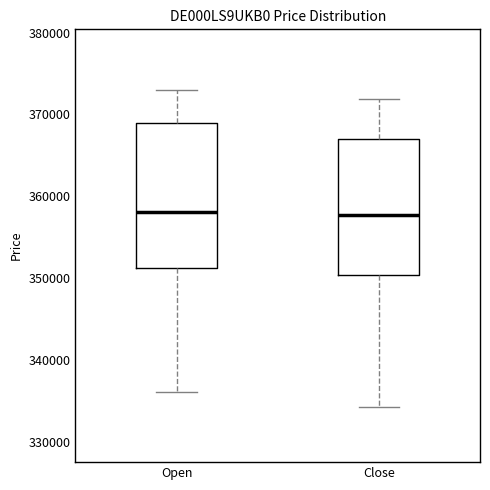

Reading left to right, read every box against the y-axis: the position of its median line, the range the box covers, and the ends of its whiskers. The values are not printed on the chart, so give them approximately, as read against the axis.

Open: median 358000, box 351000 to 369000, whiskers 336000 to 373000
Close: median 358000, box 350000 to 367000, whiskers 334000 to 372000